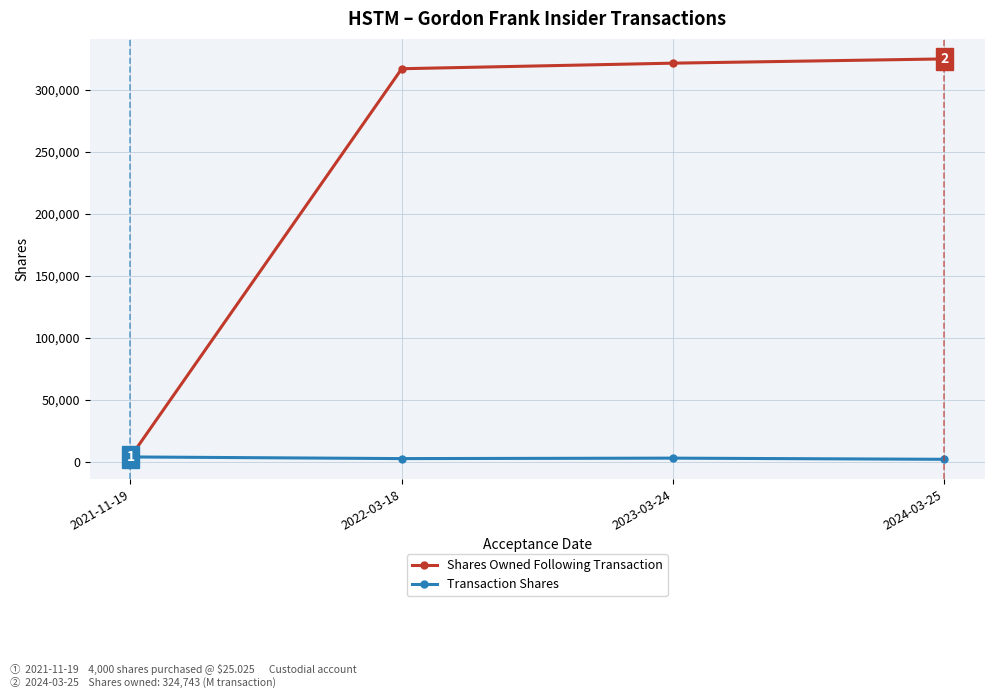

What is the value of the Shares Owned Following Transaction point at the 2nd from the left?

316837